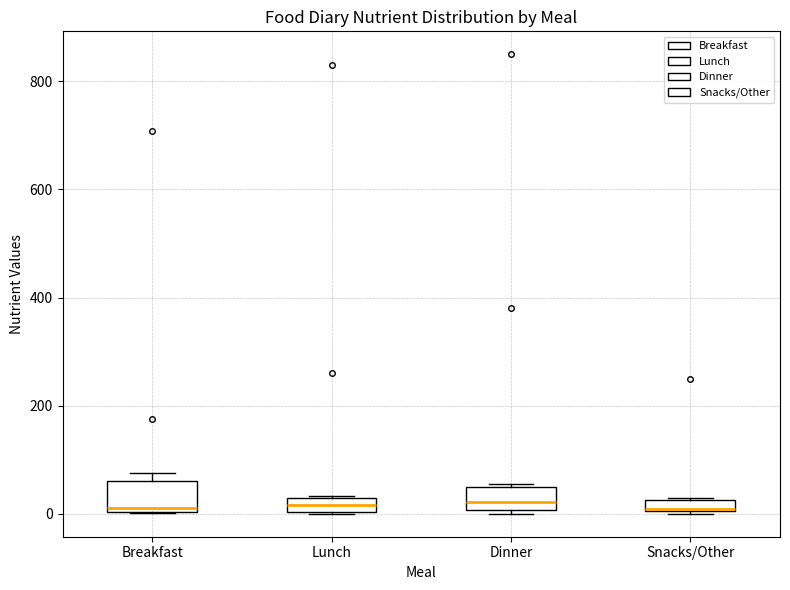

Where is the lower edge of the box for Lunch on the y-axis? The values are not printed on the chart, so give them approximately, as read against the axis.

0